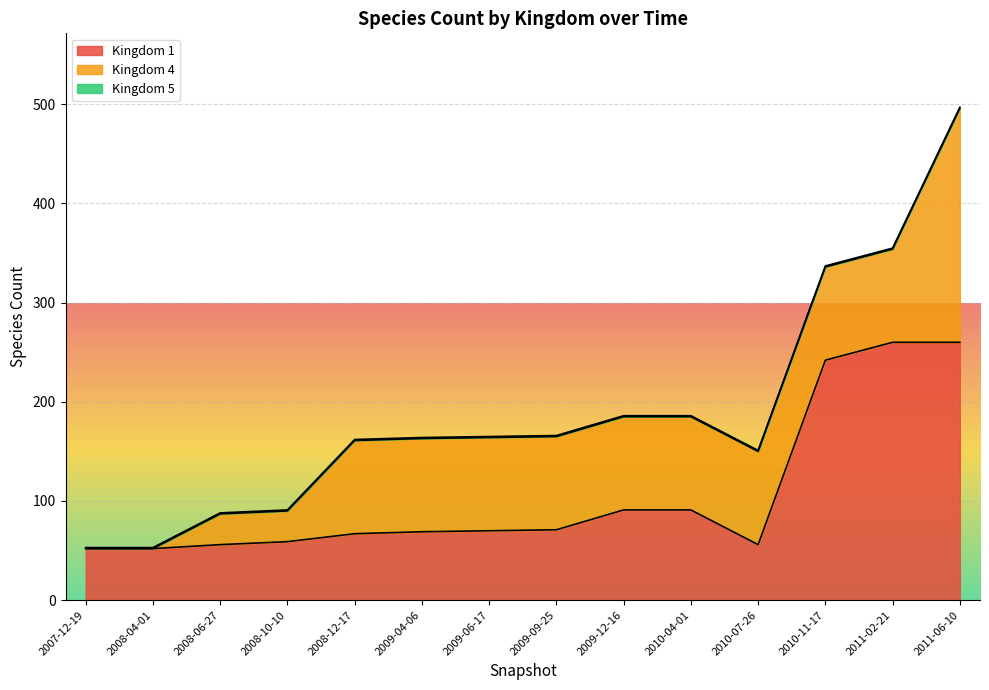

How many lines are shown in the chart?

3